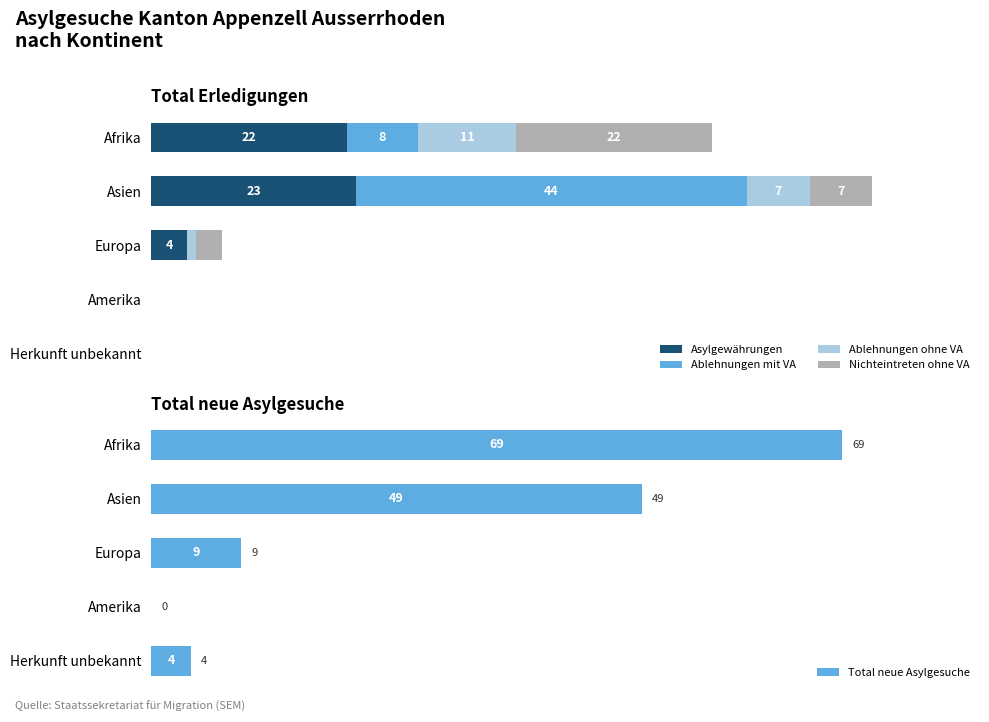

How many categories are shown in the chart?

5